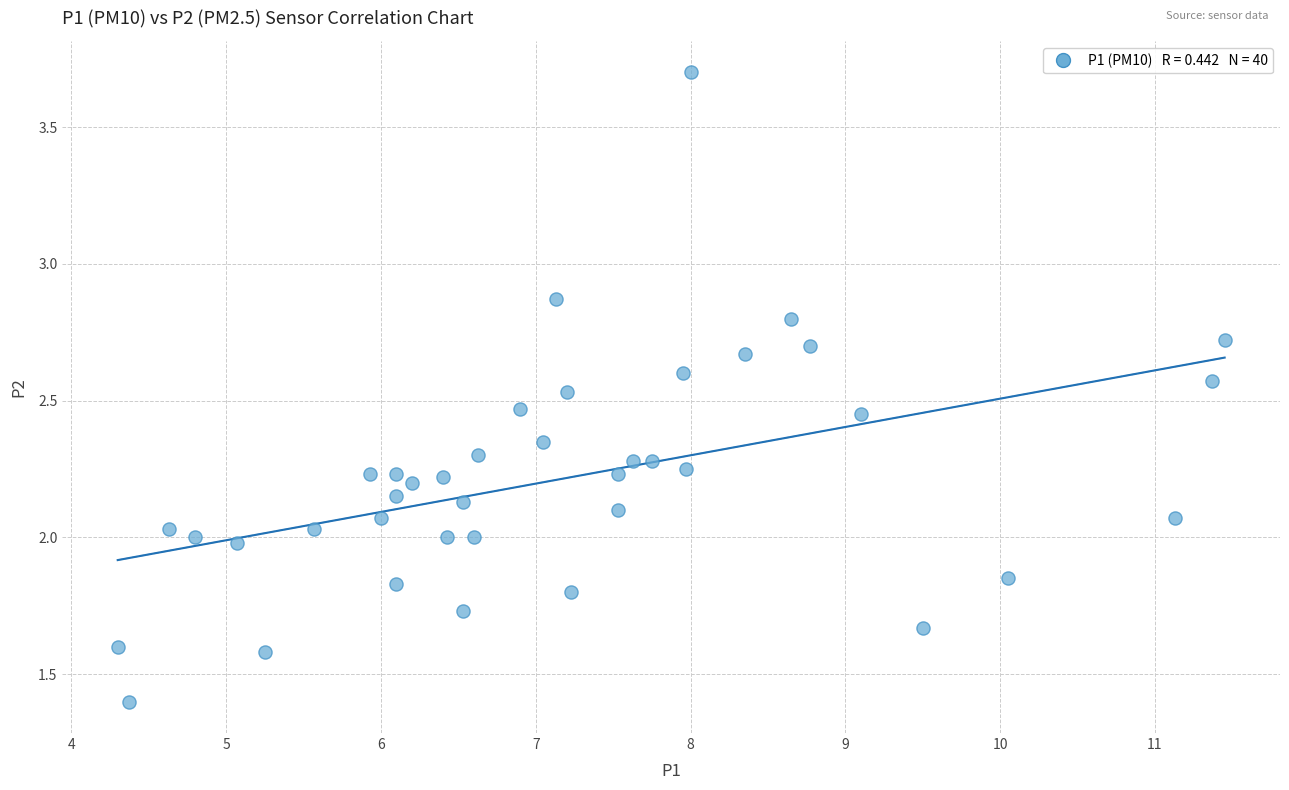

What is the range of Y values (max minus min)?

2.3